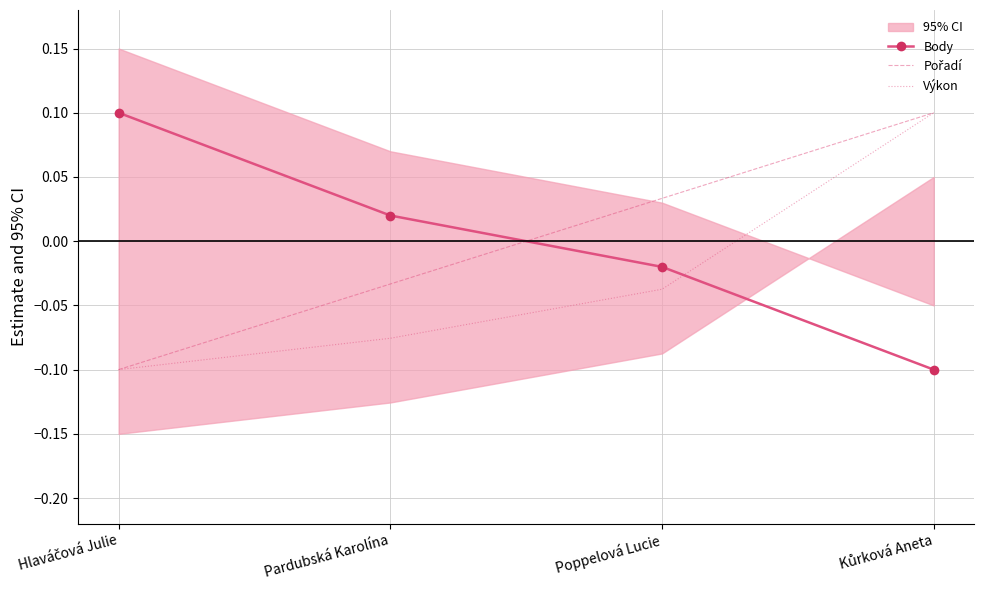

Rank the series at Pardubská Karolína from highest to lowest value.

Body, Pořadí, Výkon